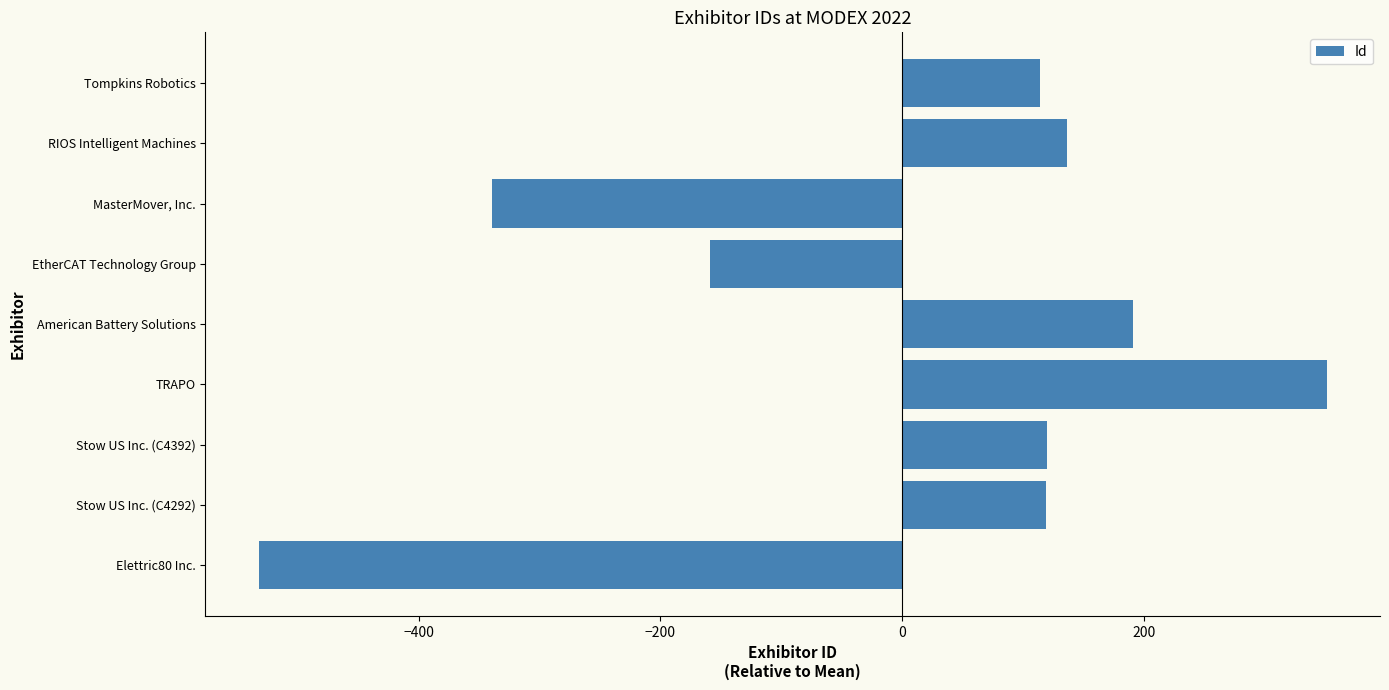

Between Elettric80 Inc. and EtherCAT Technology Group, which is larger?

EtherCAT Technology Group